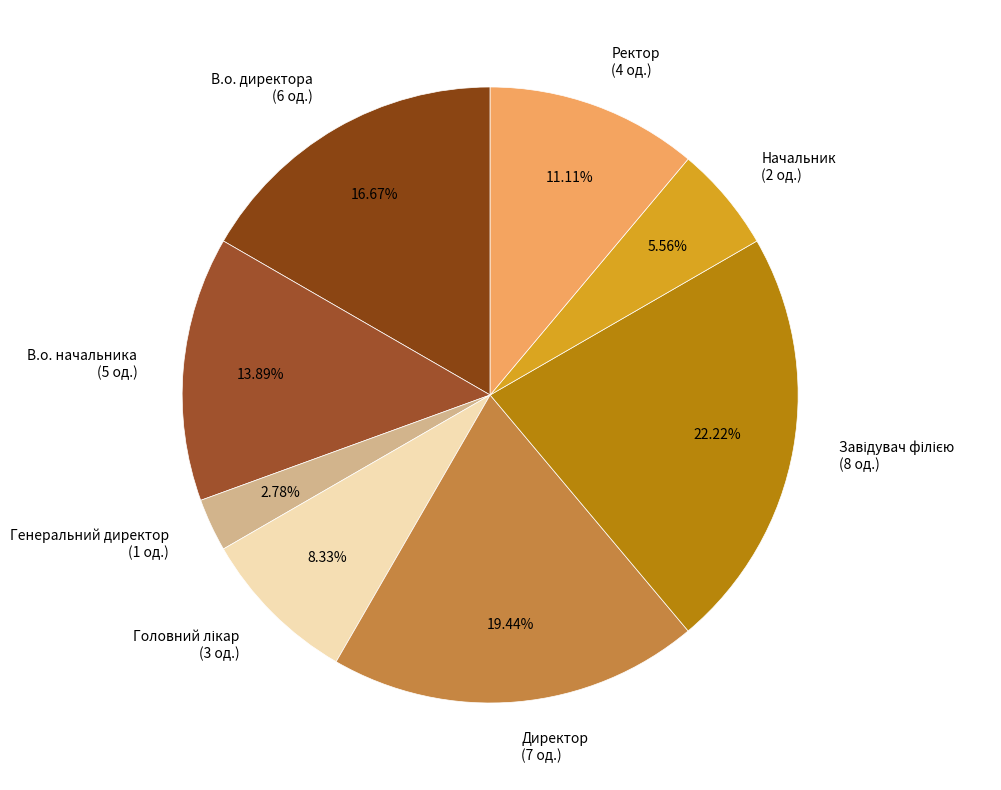

Is Генеральний директор the majority of the pie?

No